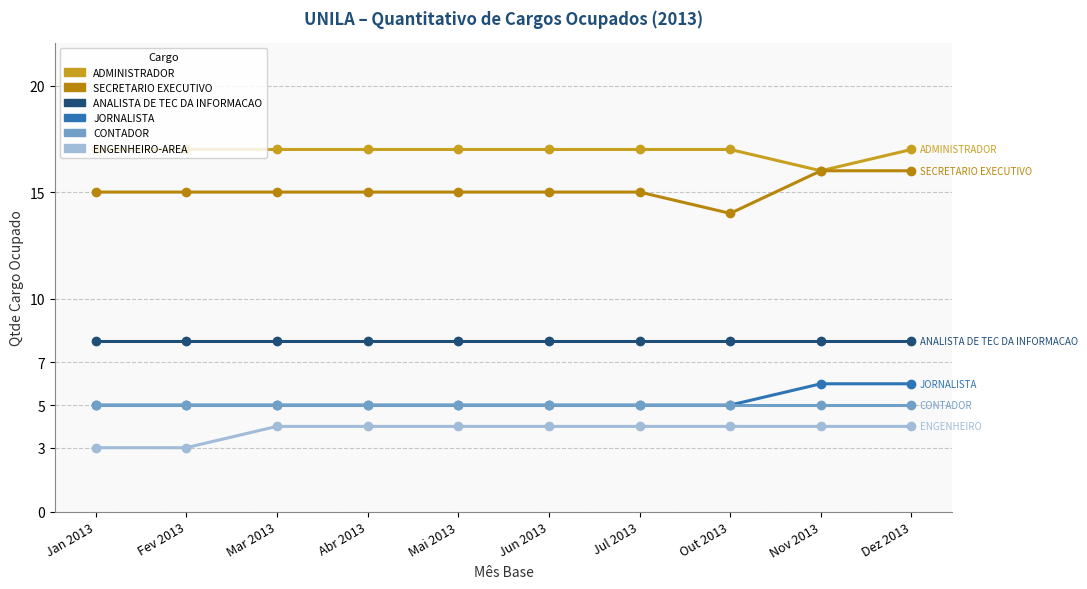

Is it true that JORNALISTA equals 5 at Mai 2013?

True